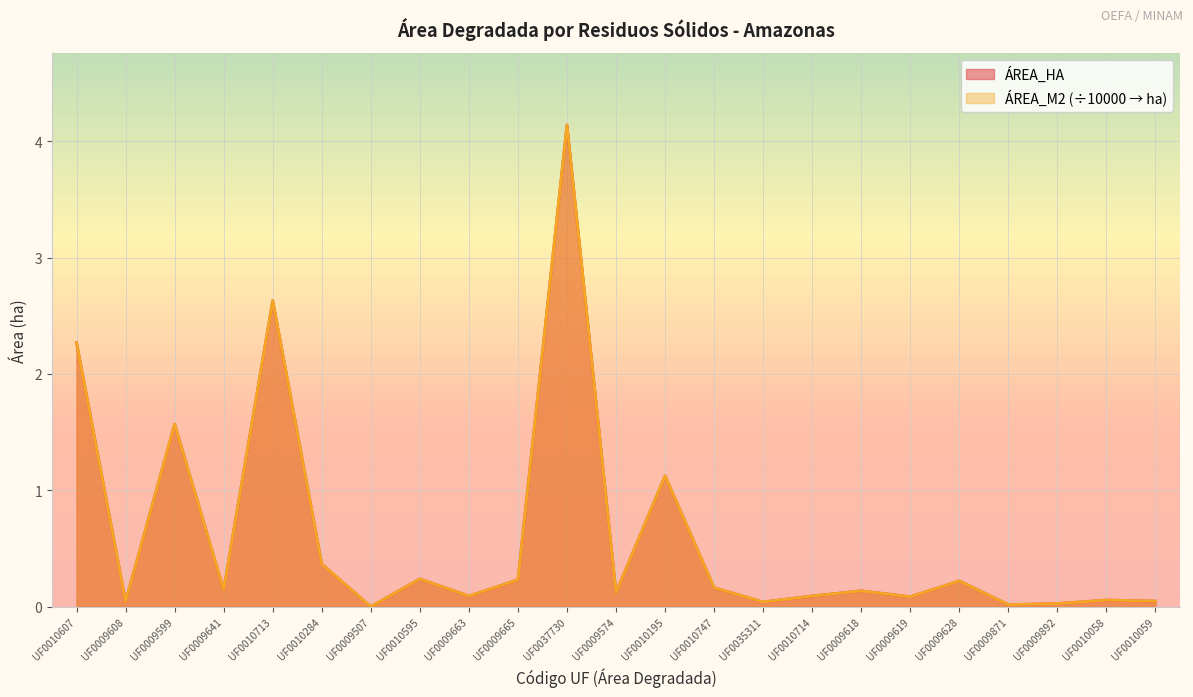

Rank the series by their average value, from highest to lowest.

AREA_HA, AREA_M2_norm